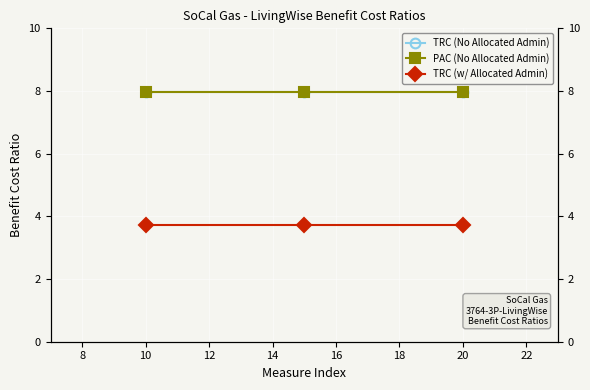

Reading left to right, what are all the values shown in this chart?

TRC (No Allocated Admin): 8.0	8.0	8.0
PAC (No Allocated Admin): 8.0	8.0	8.0
TRC (w/ Allocated Admin): 3.7	3.7	3.7